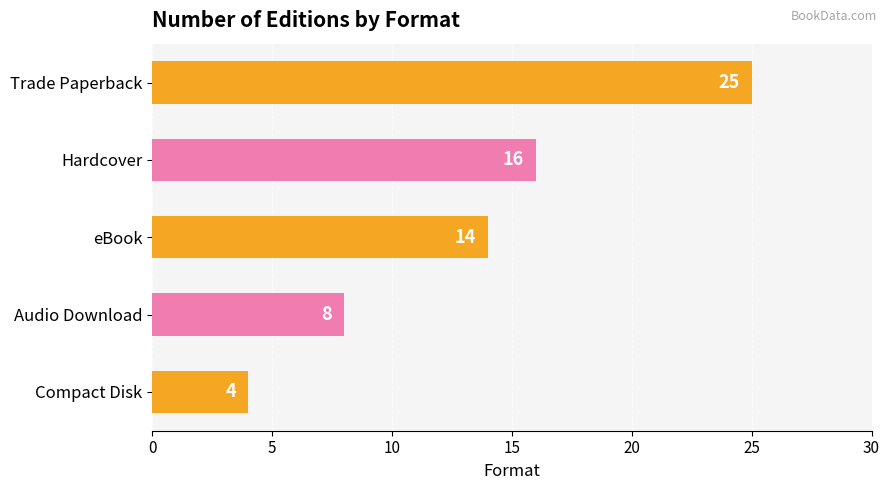

Rank the categories by value from highest to lowest.

Trade Paperback, Hardcover, eBook, Audio Download, Compact Disk